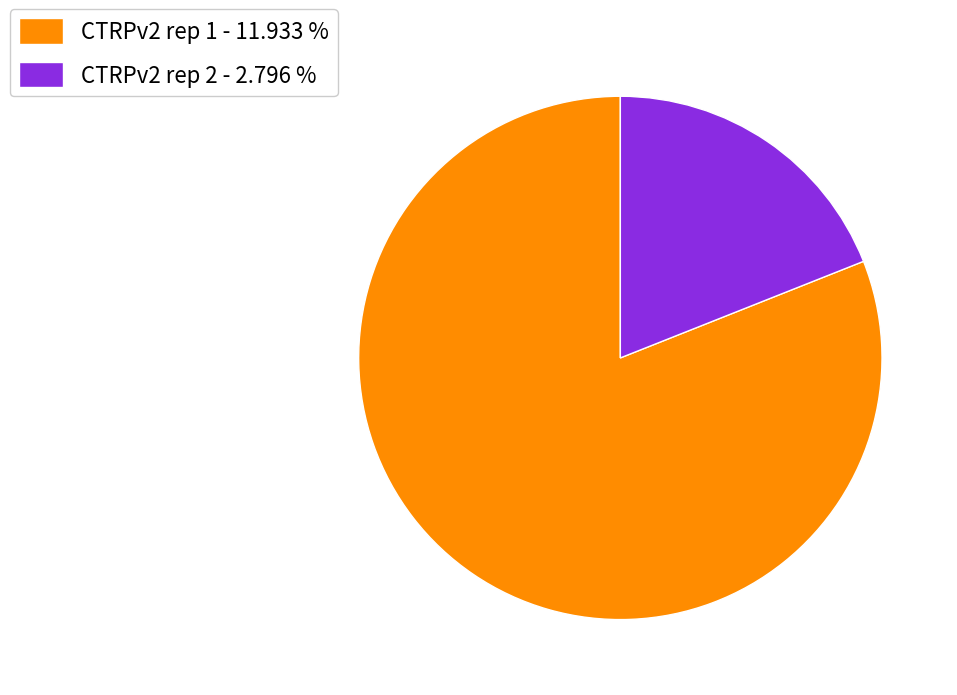

How many slices are in this pie chart?

2